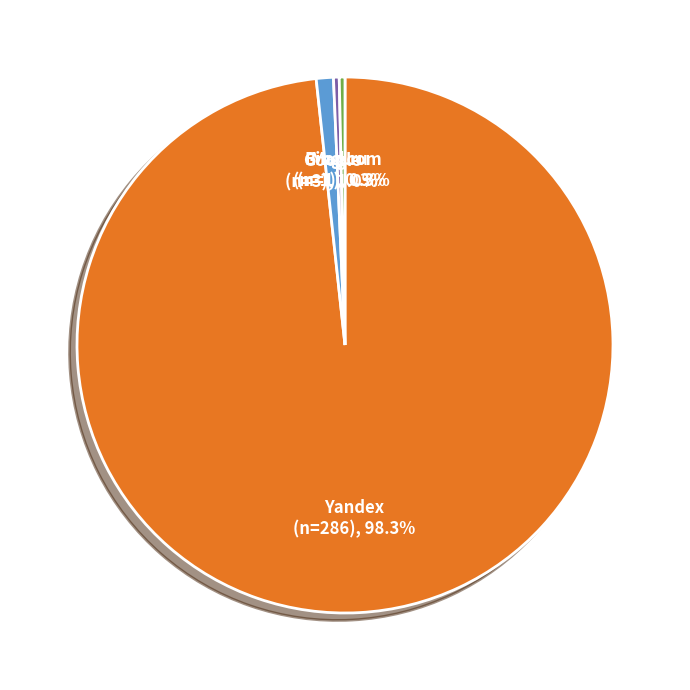

To the nearest percent, what portion does Google represent?

1%